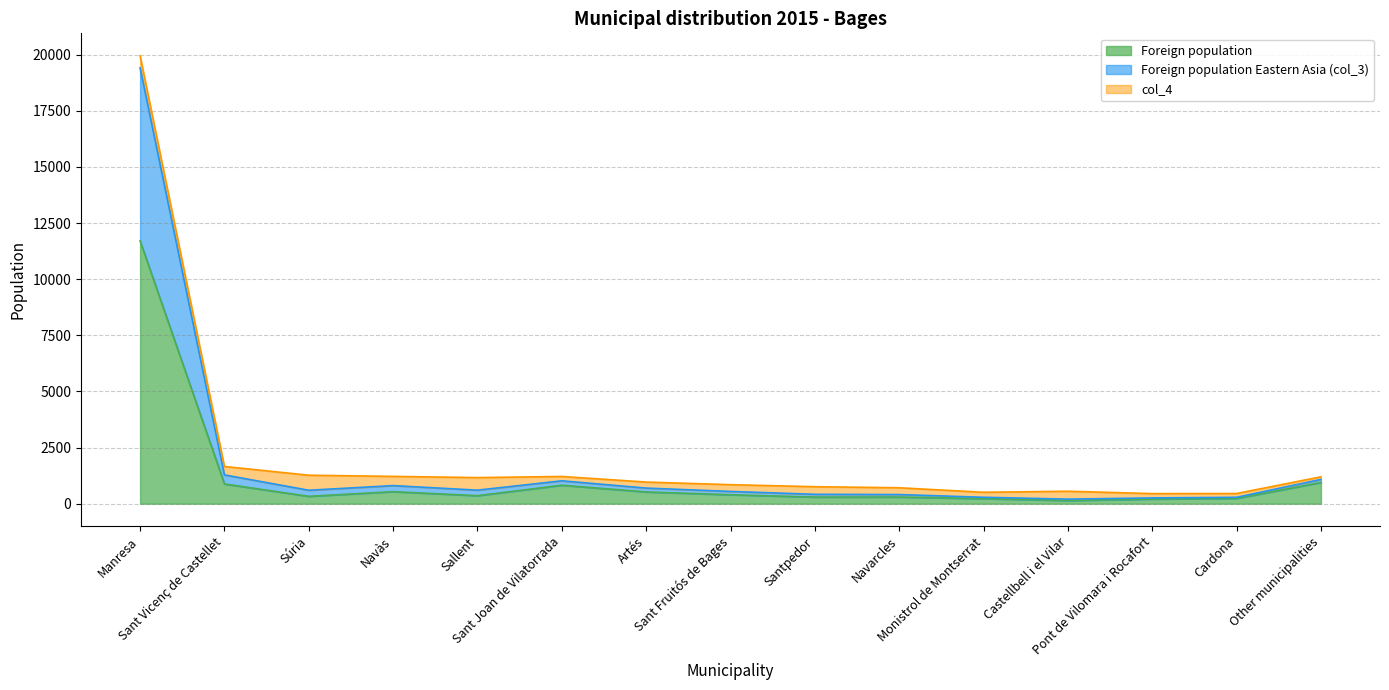

At how many categories does at least one series exceed 10646?

1